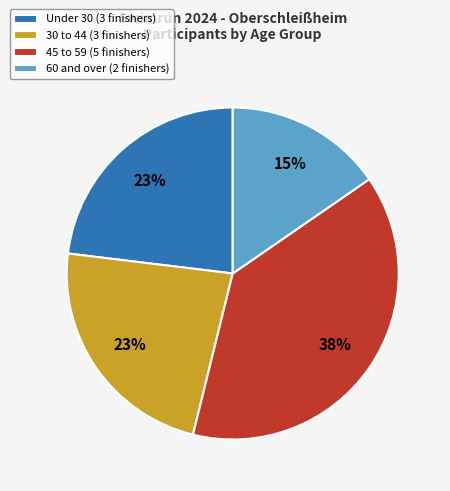

Is Under 30 (3 finishers) the majority of the pie?

No